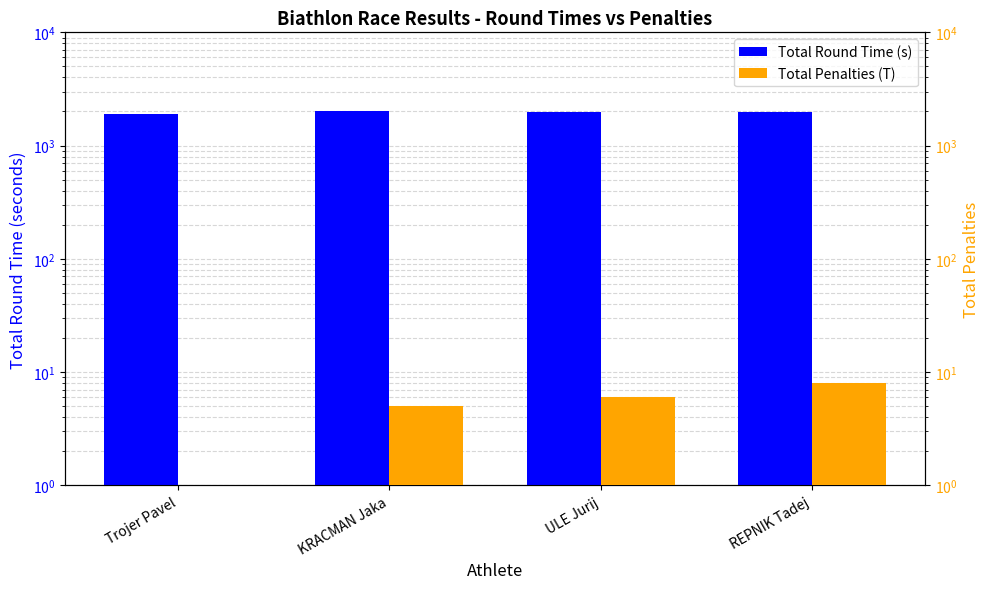

At which category is the sum across all series the highest?

KRACMAN Jaka